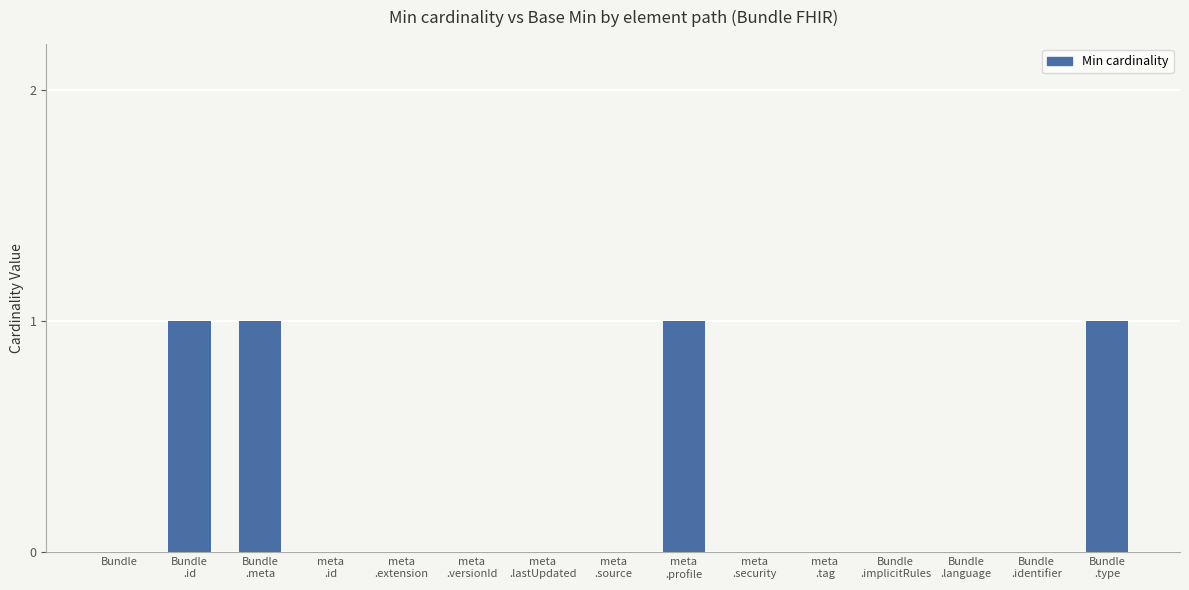

What is the sum of all values?

4